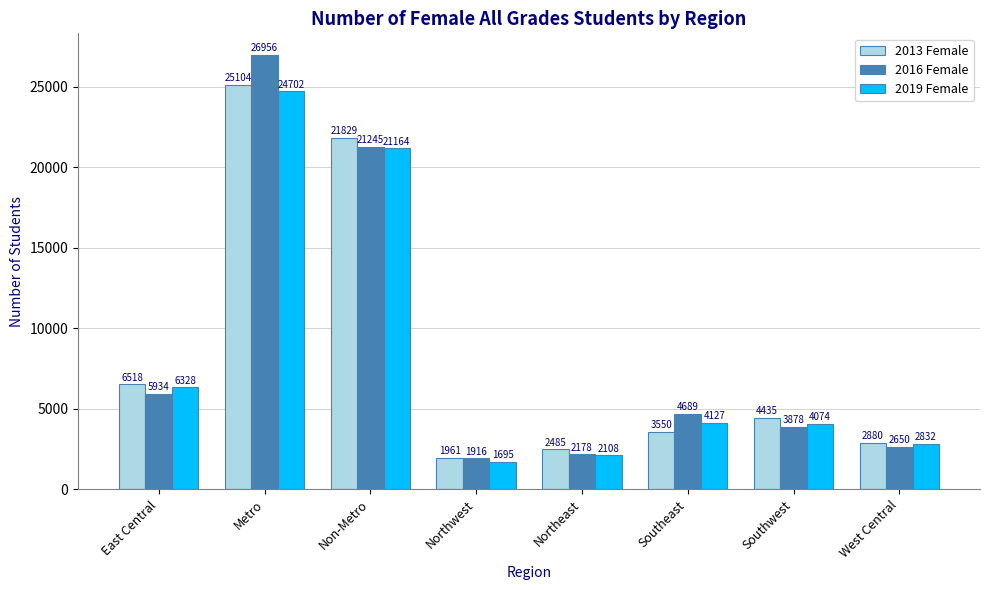

Rank the categories by 2019 Female value from lowest to highest.

Northwest, Northeast, West Central, Southwest, Southeast, East Central, Non-Metro, Metro